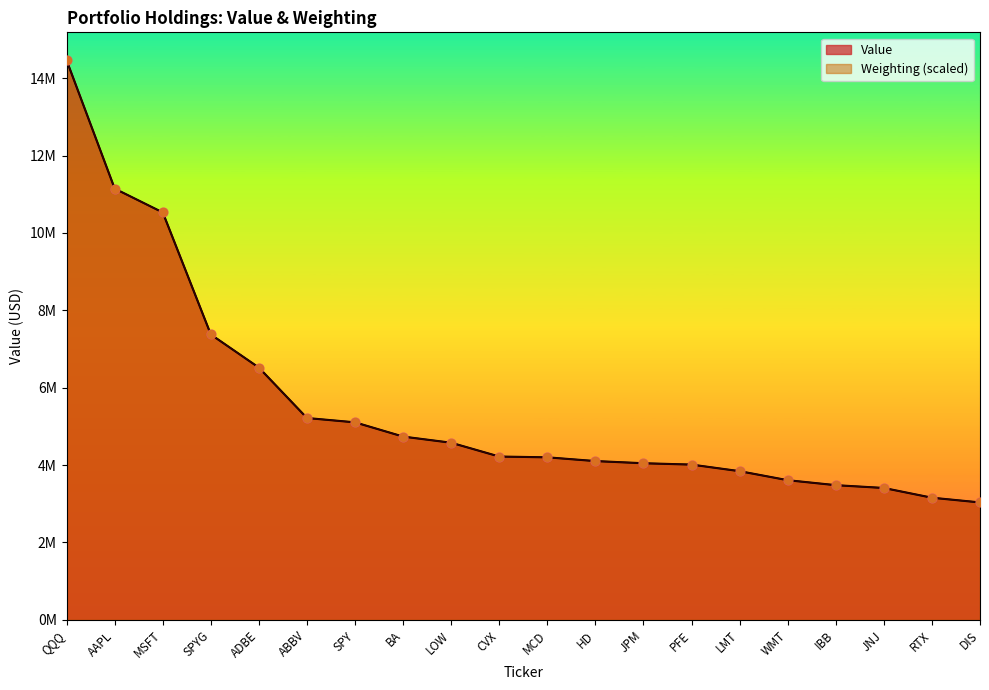

At which category is the sum across all series the highest?

QQQ